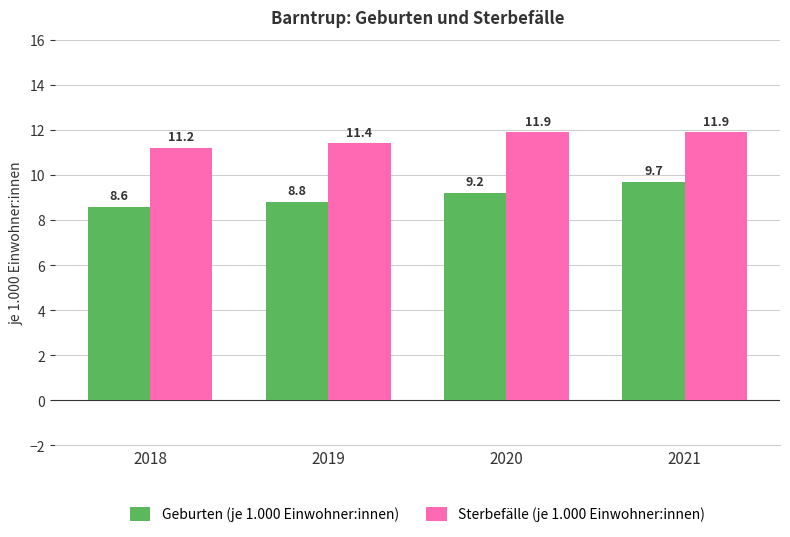

True or false: Geburten (je 1.000 Einwohner:innen) has a value of 4.2 at 2018.

False